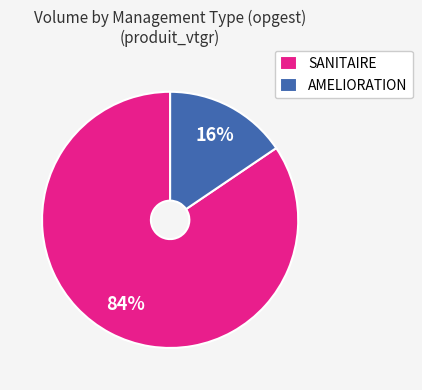

Which has a higher value, AMELIORATION or SANITAIRE?

SANITAIRE